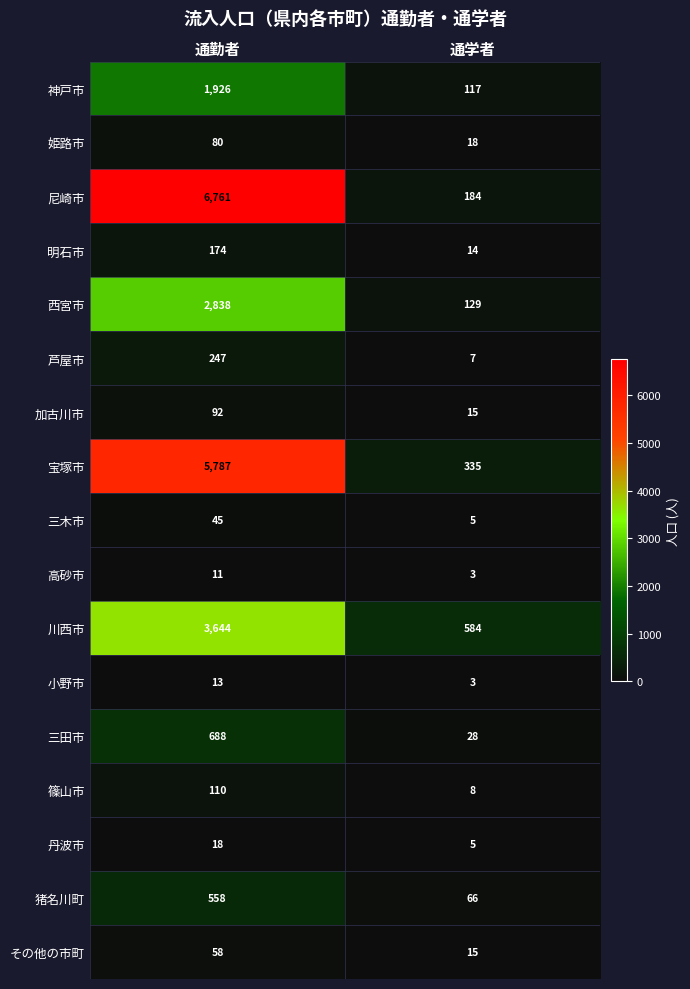

At which label does 川西市 reach its minimum?

通学者